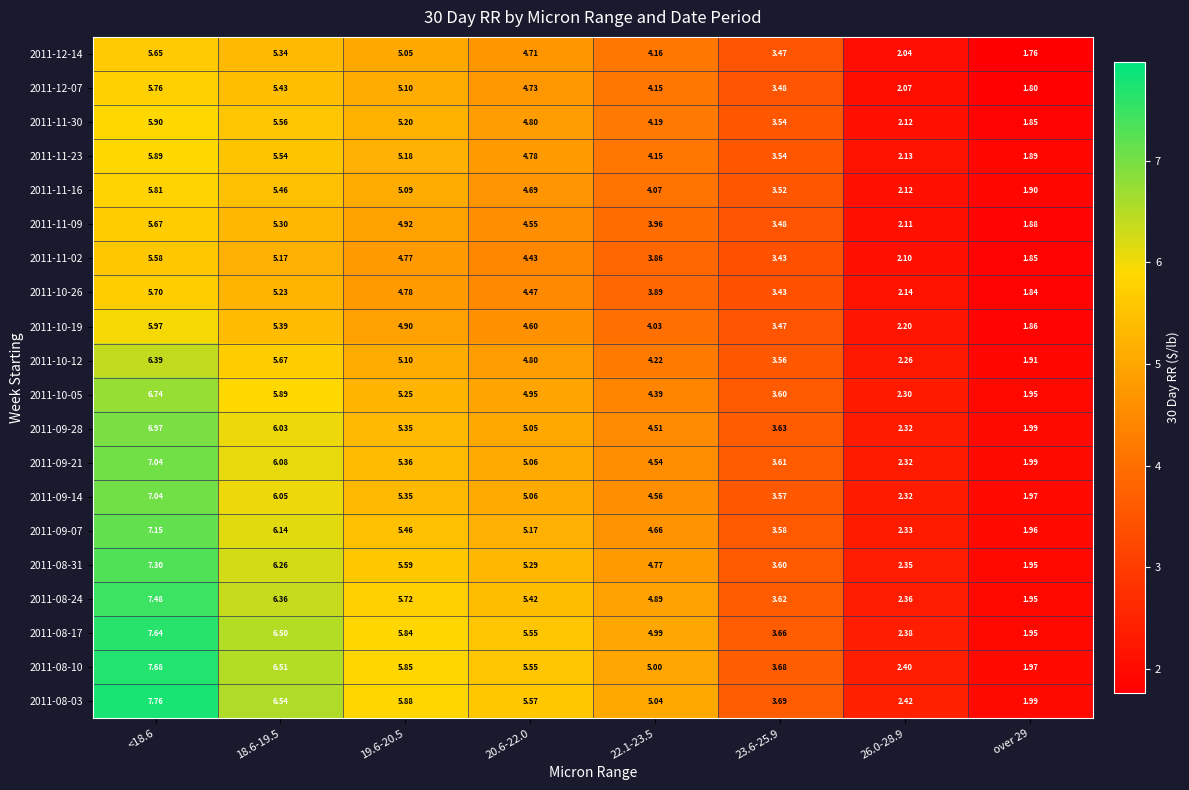

Reading right to left, transcribe all the data shown in this chart.

2011-12-14: over 29=1.8	26.0-28.9=2.0	23.6-25.9=3.5	22.1-23.5=4.2	20.6-22.0=4.7	19.6-20.5=5.0	18.6-19.5=5.3	<18.6=5.7
2011-12-07: over 29=1.8	26.0-28.9=2.1	23.6-25.9=3.5	22.1-23.5=4.2	20.6-22.0=4.7	19.6-20.5=5.1	18.6-19.5=5.4	<18.6=5.8
2011-11-30: over 29=1.9	26.0-28.9=2.1	23.6-25.9=3.5	22.1-23.5=4.2	20.6-22.0=4.8	19.6-20.5=5.2	18.6-19.5=5.6	<18.6=5.9
2011-11-23: over 29=1.9	26.0-28.9=2.1	23.6-25.9=3.5	22.1-23.5=4.2	20.6-22.0=4.8	19.6-20.5=5.2	18.6-19.5=5.5	<18.6=5.9
2011-11-16: over 29=1.9	26.0-28.9=2.1	23.6-25.9=3.5	22.1-23.5=4.1	20.6-22.0=4.7	19.6-20.5=5.1	18.6-19.5=5.5	<18.6=5.8
2011-11-09: over 29=1.9	26.0-28.9=2.1	23.6-25.9=3.5	22.1-23.5=4.0	20.6-22.0=4.5	19.6-20.5=4.9	18.6-19.5=5.3	<18.6=5.7
2011-11-02: over 29=1.9	26.0-28.9=2.1	23.6-25.9=3.4	22.1-23.5=3.9	20.6-22.0=4.4	19.6-20.5=4.8	18.6-19.5=5.2	<18.6=5.6
2011-10-26: over 29=1.8	26.0-28.9=2.1	23.6-25.9=3.4	22.1-23.5=3.9	20.6-22.0=4.5	19.6-20.5=4.8	18.6-19.5=5.2	<18.6=5.7
2011-10-19: over 29=1.9	26.0-28.9=2.2	23.6-25.9=3.5	22.1-23.5=4.0	20.6-22.0=4.6	19.6-20.5=4.9	18.6-19.5=5.4	<18.6=6.0
2011-10-12: over 29=1.9	26.0-28.9=2.3	23.6-25.9=3.6	22.1-23.5=4.2	20.6-22.0=4.8	19.6-20.5=5.1	18.6-19.5=5.7	<18.6=6.4
2011-10-05: over 29=1.9	26.0-28.9=2.3	23.6-25.9=3.6	22.1-23.5=4.4	20.6-22.0=5.0	19.6-20.5=5.2	18.6-19.5=5.9	<18.6=6.7
2011-09-28: over 29=2.0	26.0-28.9=2.3	23.6-25.9=3.6	22.1-23.5=4.5	20.6-22.0=5.0	19.6-20.5=5.3	18.6-19.5=6.0	<18.6=7.0
2011-09-21: over 29=2.0	26.0-28.9=2.3	23.6-25.9=3.6	22.1-23.5=4.5	20.6-22.0=5.1	19.6-20.5=5.4	18.6-19.5=6.1	<18.6=7.0
2011-09-14: over 29=2.0	26.0-28.9=2.3	23.6-25.9=3.6	22.1-23.5=4.6	20.6-22.0=5.1	19.6-20.5=5.3	18.6-19.5=6.0	<18.6=7.0
2011-09-07: over 29=2.0	26.0-28.9=2.3	23.6-25.9=3.6	22.1-23.5=4.7	20.6-22.0=5.2	19.6-20.5=5.5	18.6-19.5=6.1	<18.6=7.2
2011-08-31: over 29=1.9	26.0-28.9=2.4	23.6-25.9=3.6	22.1-23.5=4.8	20.6-22.0=5.3	19.6-20.5=5.6	18.6-19.5=6.3	<18.6=7.3
2011-08-24: over 29=1.9	26.0-28.9=2.4	23.6-25.9=3.6	22.1-23.5=4.9	20.6-22.0=5.4	19.6-20.5=5.7	18.6-19.5=6.4	<18.6=7.5
2011-08-17: over 29=1.9	26.0-28.9=2.4	23.6-25.9=3.7	22.1-23.5=5.0	20.6-22.0=5.5	19.6-20.5=5.8	18.6-19.5=6.5	<18.6=7.6
2011-08-10: over 29=2.0	26.0-28.9=2.4	23.6-25.9=3.7	22.1-23.5=5.0	20.6-22.0=5.5	19.6-20.5=5.8	18.6-19.5=6.5	<18.6=7.7
2011-08-03: over 29=2.0	26.0-28.9=2.4	23.6-25.9=3.7	22.1-23.5=5.0	20.6-22.0=5.6	19.6-20.5=5.9	18.6-19.5=6.5	<18.6=7.8